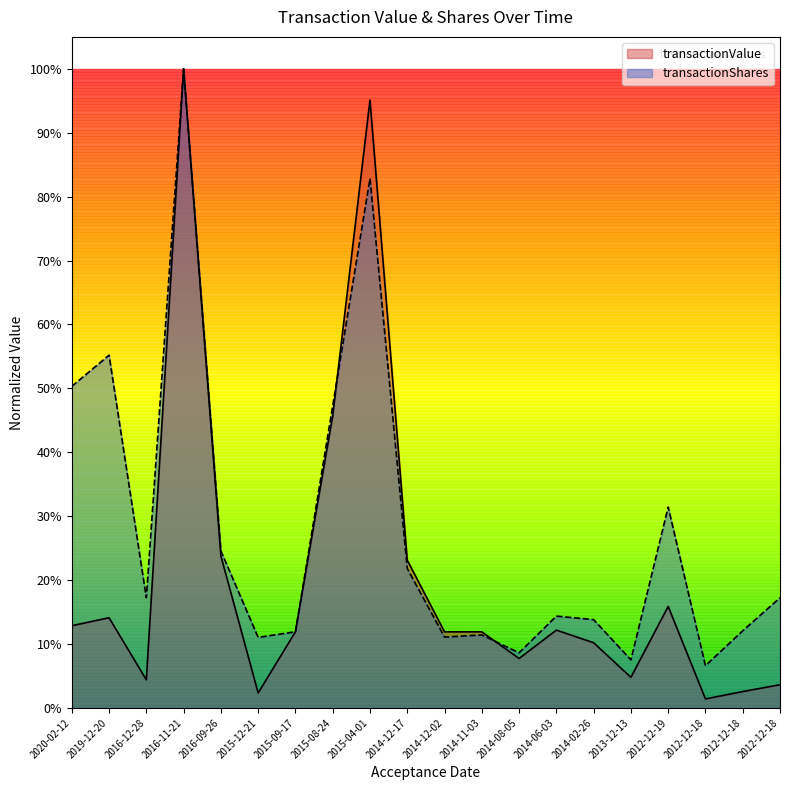

At which category does transactionValue reach its first local peak?

2019-12-20